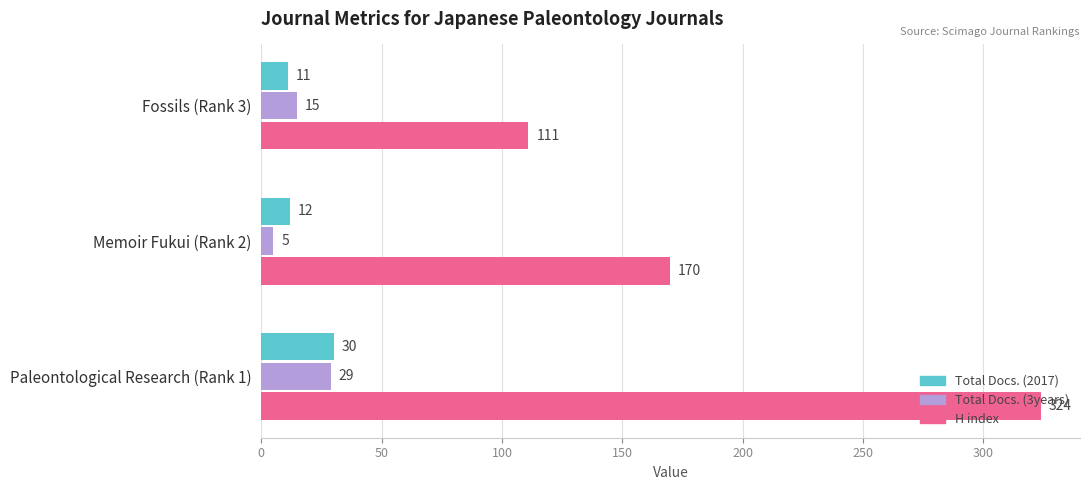

Which series has the largest total across all categories?

H index